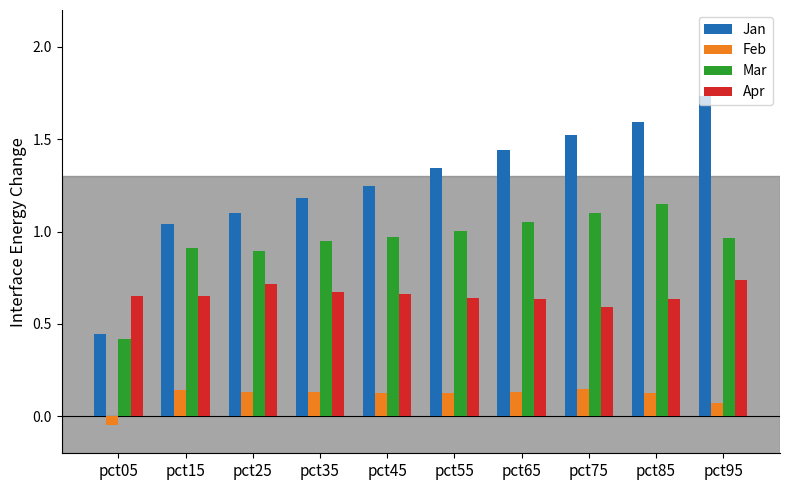

At how many categories does at least one series exceed 0?

10